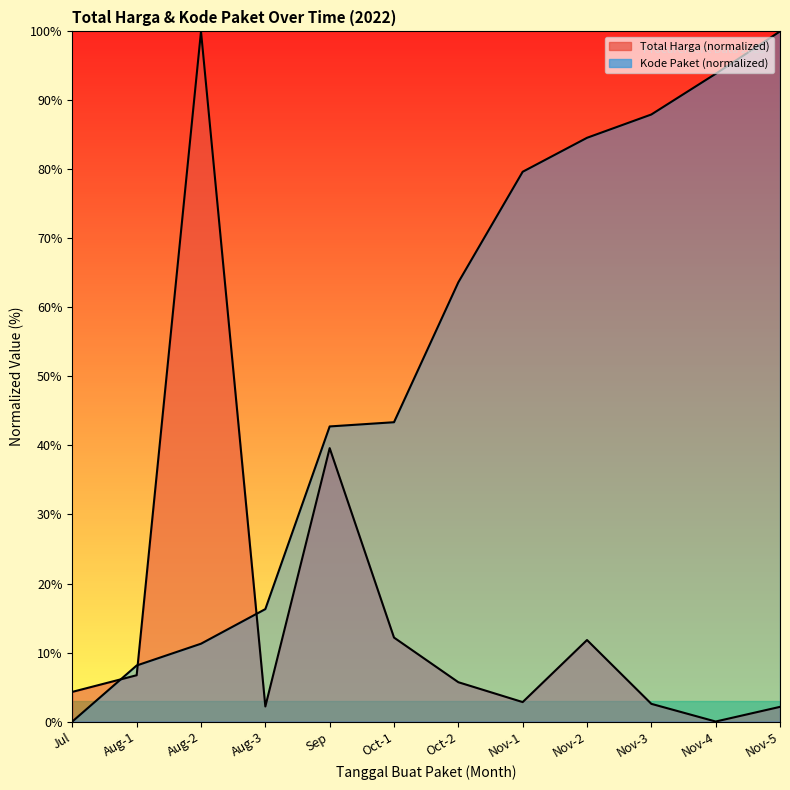

Reading left to right, extract all data points from this chart.

Total Harga (Milyar): 4.3	6.7	100.0	2.2	39.6	12.2	5.7	2.8	11.8	2.6	0.0	2.1
Kode Paket: 0.0	8.1	11.3	16.3	42.8	43.4	63.6	79.7	84.6	88.0	93.9	100.0